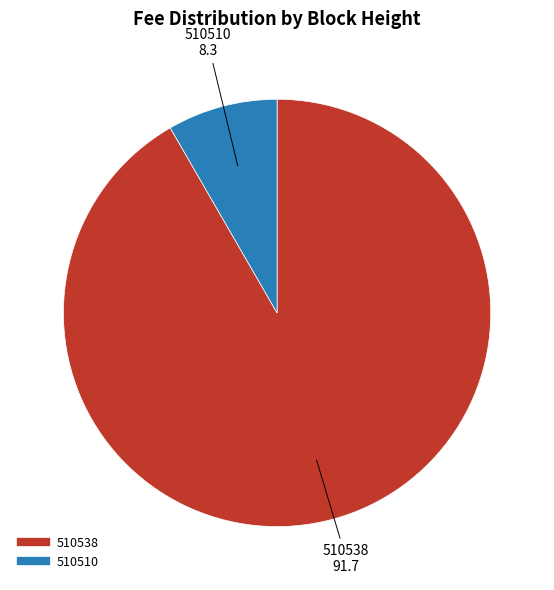

Is it true that 510538 is 80% of the pie?

False